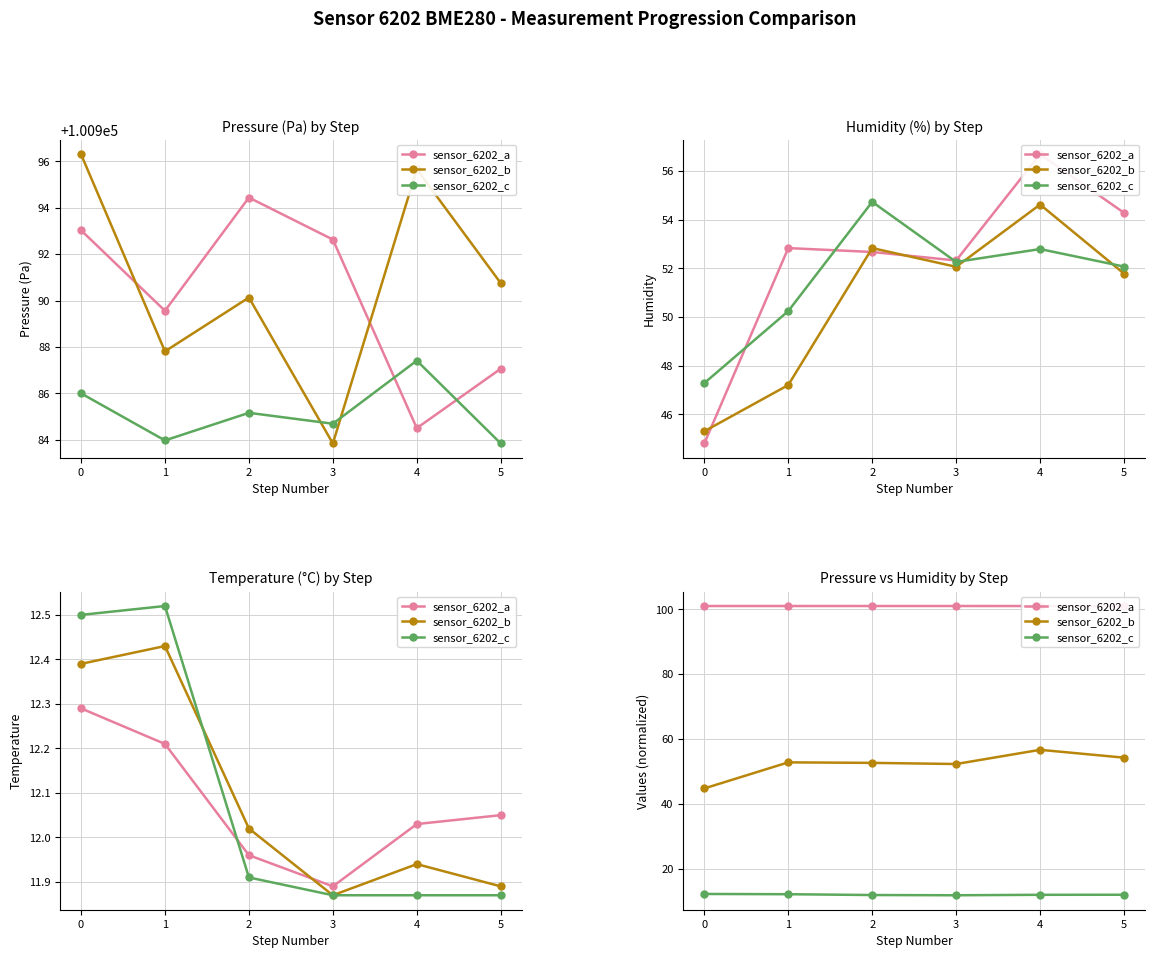

What is the minimum value for sensor_6202_a?

101.0